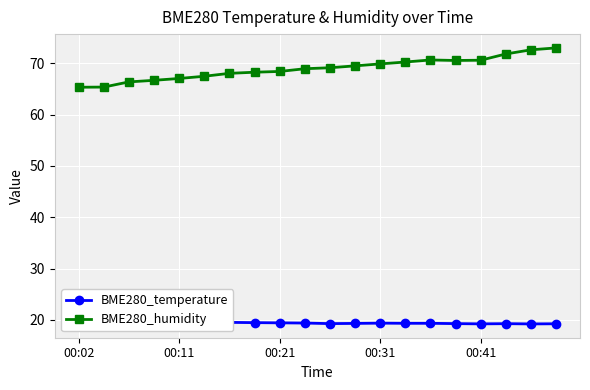

Count the number of data series in this chart.

2